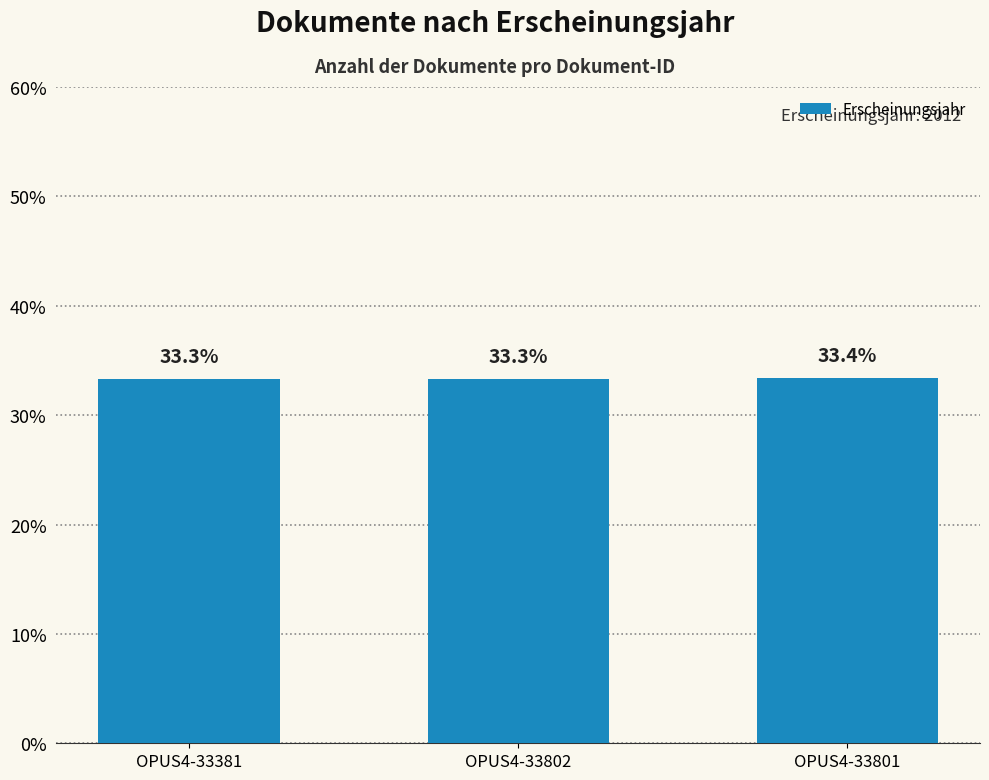

How many values are between 33 and 34?

3